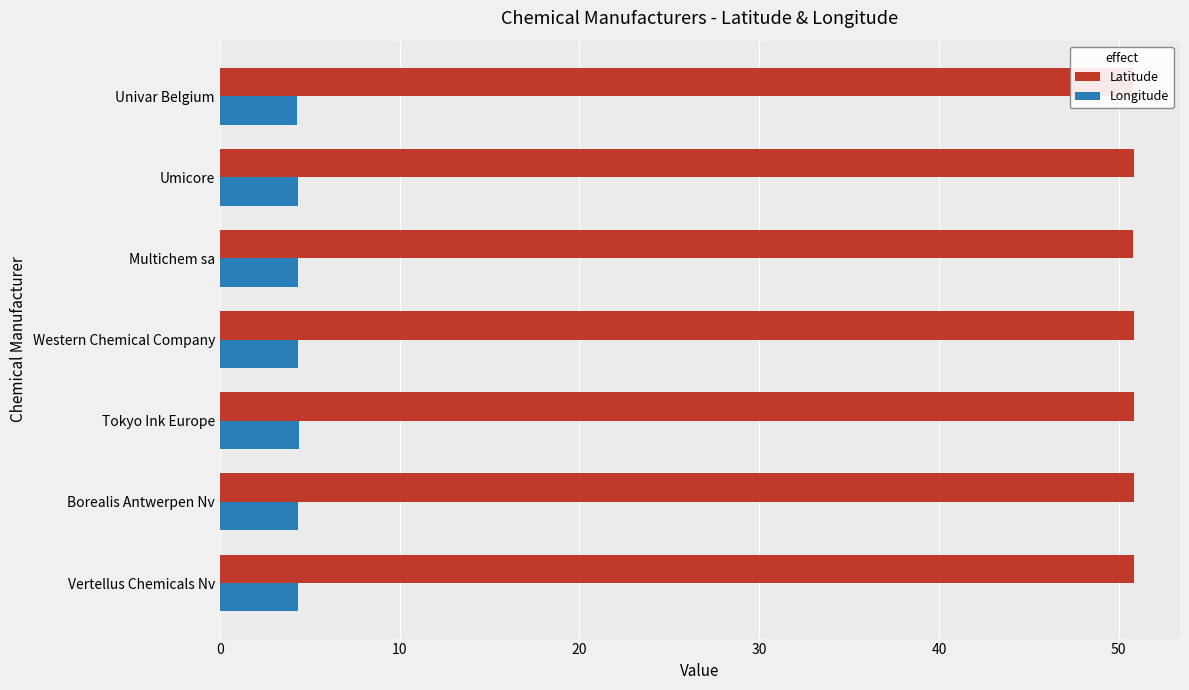

What is the value of the Longitude bar at the 2nd from the left?

4.4